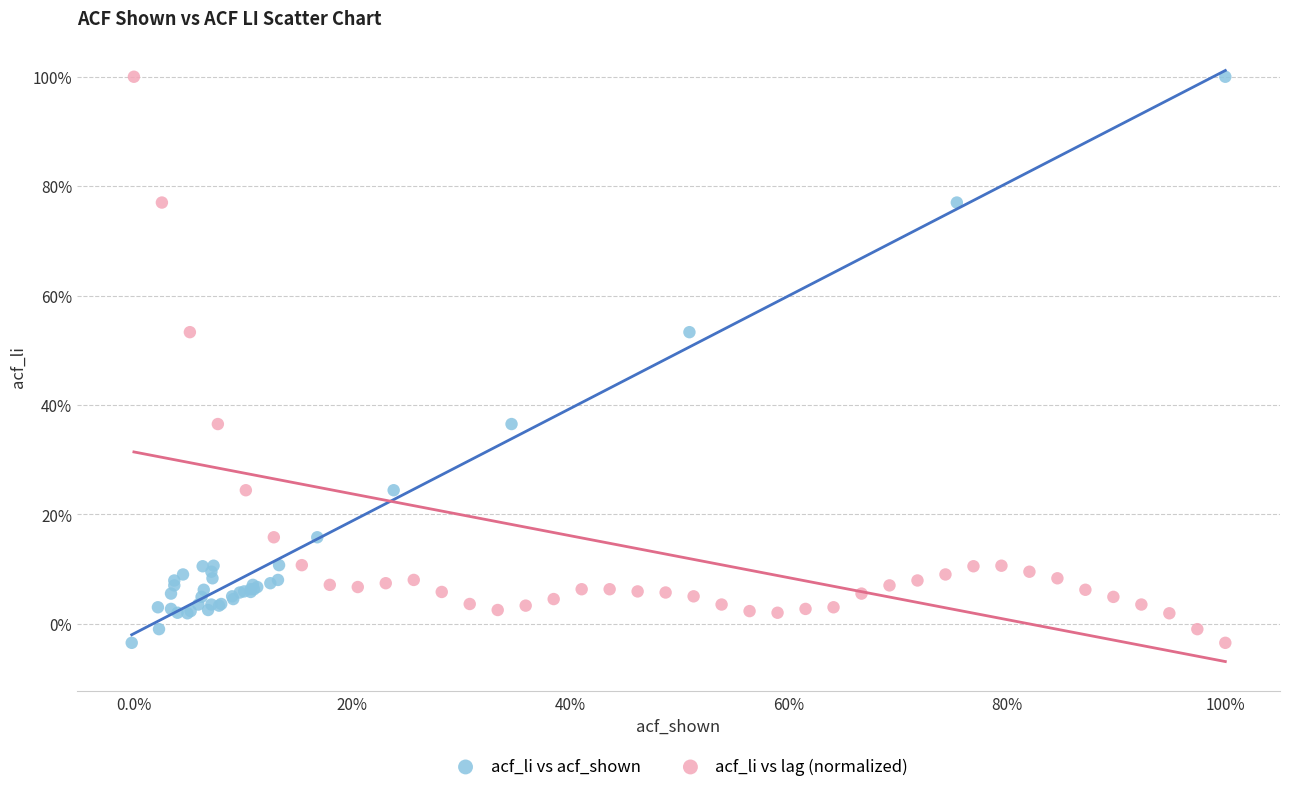

What are all the series names shown in the legend?

acf_li vs acf_shown, acf_li vs lag (normalized)